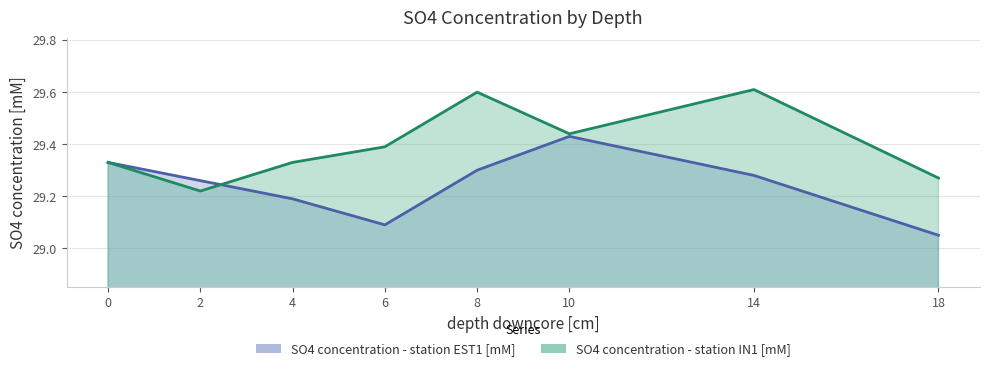

Which series has the largest total across all categories?

SO4 concentration - station IN1 [mM]